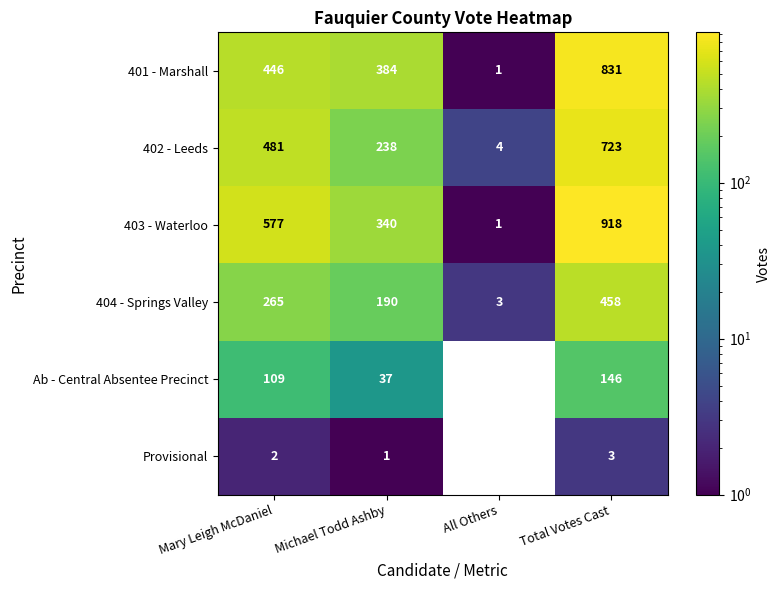

What is the sum of all 404 - Springs Valley values?

916